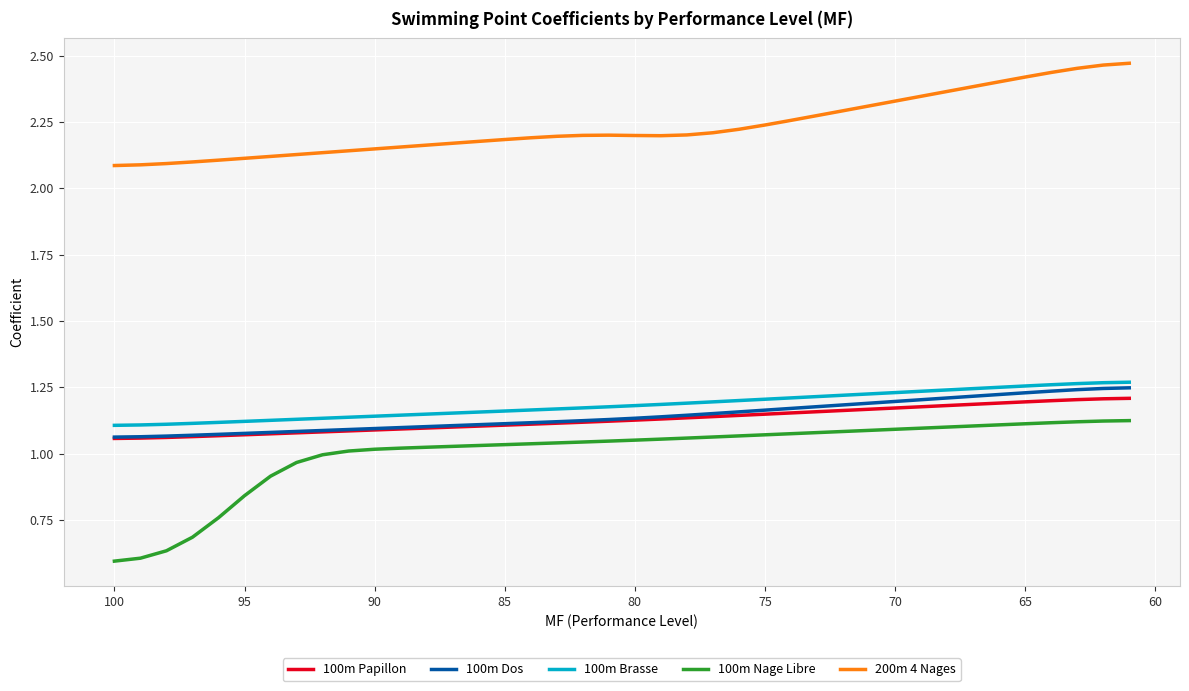

True or false: 100m Brasse and 200m 4 Nages intersect in this chart.

False